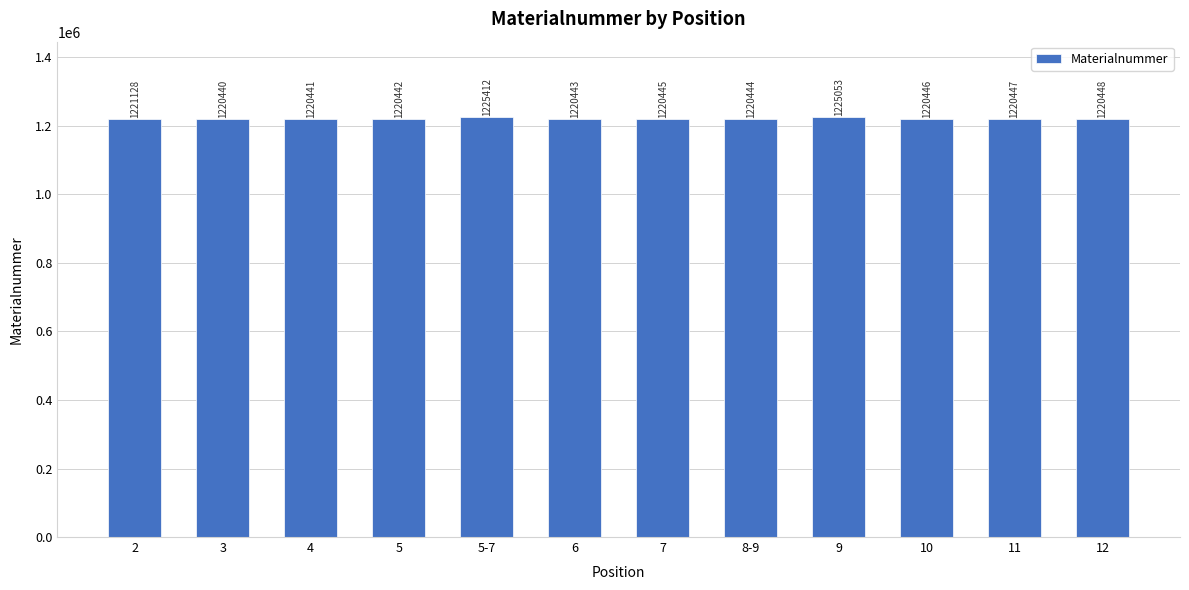

Reading left to right, what are all the values shown in this chart?

1221128	1220440	1220441	1220442	1225412	1220443	1220445	1220444	1225053	1220446	1220447	1220448